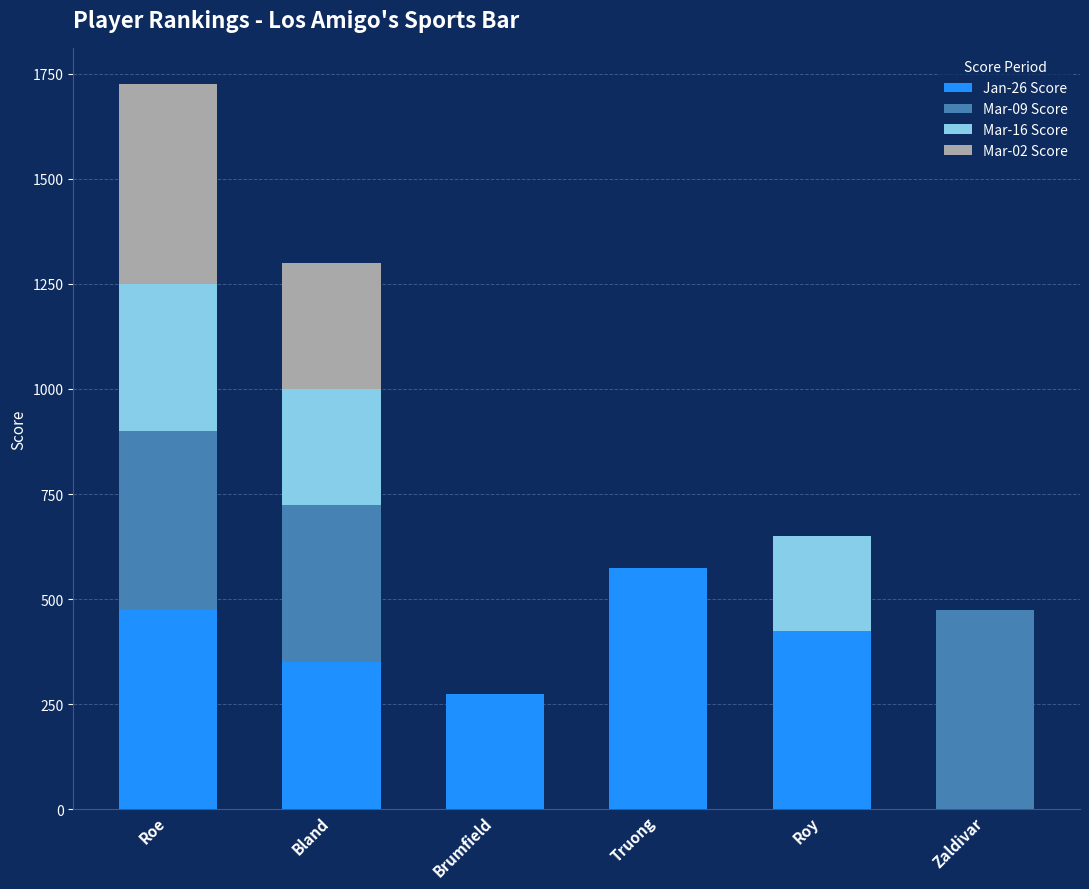

What is the total value across all series at Truong?

575